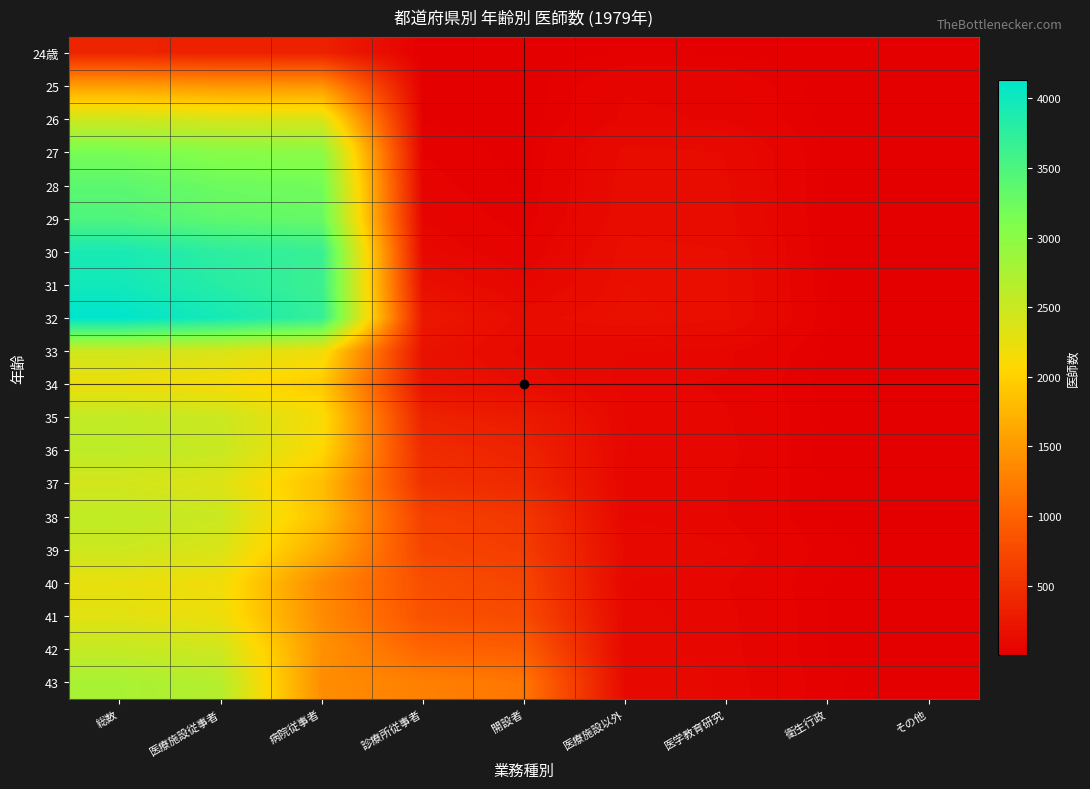

Reading left to right, what are all the values shown in this chart?

24歳: 総数=362	医療施設従事者=346	病院従事者=344	診療所従事者=2	開設者=9	医療施設以外=14	医学教育研究=12	衛生行政=2	その他=2
25: 総数=1536	医療施設従事者=1467	病院従事者=1458	診療所従事者=9	開設者=3	医療施設以外=63	医学教育研究=59	衛生行政=4	その他=6
26: 総数=2459	医療施設従事者=2385	病院従事者=2370	診療所従事者=15	開設者=4	医療施設以外=71	医学教育研究=62	衛生行政=9	その他=3
27: 総数=3159	医療施設従事者=3027	病院従事者=2995	診療所従事者=32	開設者=9	医療施設以外=122	医学教育研究=113	衛生行政=9	その他=9
28: 総数=3375	医療施設従事者=3244	病院従事者=3202	診療所従事者=42	開設者=13	医療施設以外=128	医学教育研究=116	衛生行政=12	その他=3
29: 総数=3488	医療施設従事者=3350	病院従事者=3288	診療所従事者=62	開設者=20	医療施設以外=133	医学教育研究=123	衛生行政=10	その他=5
30: 総数=3927	医療施設従事者=3765	病院従事者=3676	診療所従事者=89	開設者=41	医療施設以外=158	医学教育研究=147	衛生行政=11	その他=4
31: 総数=3980	医療施設従事者=3809	病院従事者=3646	診療所従事者=163	開設者=72	医療施設以外=163	医学教育研究=148	衛生行政=15	その他=5
32: 総数=4132	医療施設従事者=3956	病院従事者=3710	診療所従事者=246	開設者=134	医療施設以外=170	医学教育研究=151	衛生行政=19	その他=5
33: 総数=2465	医療施設従事者=2381	病院従事者=2197	診療所従事者=184	開設者=103	医療施設以外=83	医学教育研究=71	衛生行政=12	その他=1
34: 総数=2209	医療施設従事者=2133	病院従事者=1927	診療所従事者=206	開設者=139	医療施設以外=71	医学教育研究=63	衛生行政=8	その他=2
35: 総数=2569	医療施設従事者=2486	病院従事者=2135	診療所従事者=351	開設者=277	医療施設以外=81	医学教育研究=67	衛生行政=14	その他=2
36: 総数=2604	医療施設従事者=2514	病院従事者=2071	診療所従事者=443	開設者=360	医療施設以外=81	医学教育研究=75	衛生行政=6	その他=9
37: 総数=2422	医療施設従事者=2340	病院従事者=1830	診療所従事者=510	開設者=419	医療施設以外=79	医学教育研究=66	衛生行政=13	その他=2
38: 総数=2583	医療施設従事者=2503	病院従事者=1847	診療所従事者=656	開設者=563	医療施設以外=79	医学教育研究=66	衛生行政=13	その他=1
39: 総数=2479	医療施設従事者=2369	病院従事者=1660	診療所従事者=709	開設者=620	医療施設以外=107	医学教育研究=84	衛生行政=23	その他=3
40: 総数=2259	医療施設従事者=2177	病院従事者=1372	診療所従事者=805	開設者=703	医療施設以外=81	医学教育研究=66	衛生行政=15	その他=1
41: 総数=2303	医療施設従事者=2212	病院従事者=1379	診療所従事者=833	開設者=757	医療施設以外=89	医学教育研究=72	衛生行政=17	その他=1
42: 総数=2551	医療施設従事者=2460	病院従事者=1432	診療所従事者=1028	開設者=943	医療施設以外=90	医学教育研究=74	衛生行政=16	その他=1
43: 総数=2766	医療施設従事者=2664	病院従事者=1390	診療所従事者=1274	開設者=1178	医療施設以外=99	医学教育研究=79	衛生行政=20	その他=2